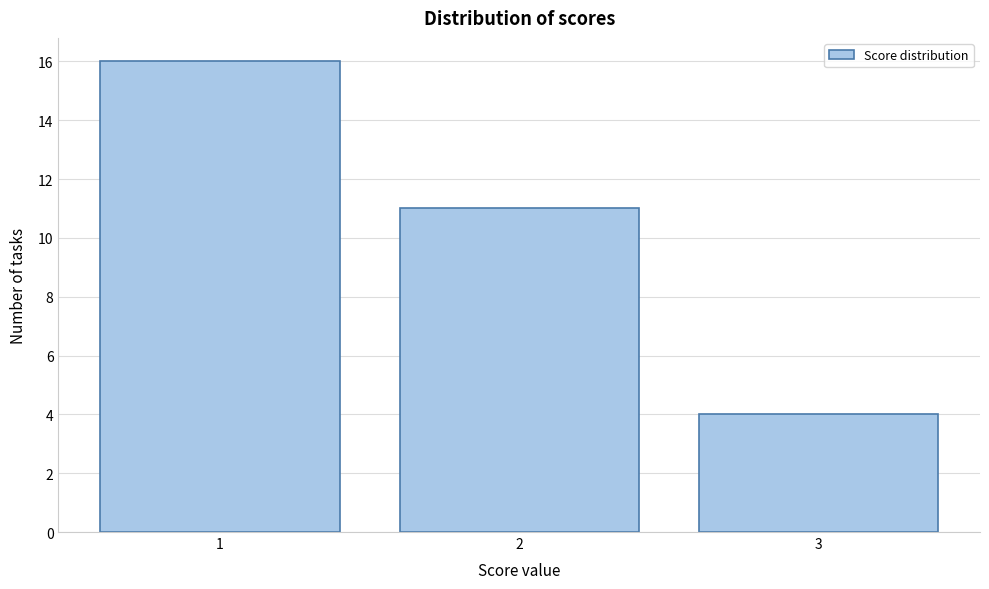

Reading left to right, list every bar in this chart as the range it spans on the x-axis followed by its height. The values are not printed on the chart, so give them approximately, as read against the axis.

0.5 to 1.5: 16
1.5 to 2.5: 11
2.5 to 3.5: 4